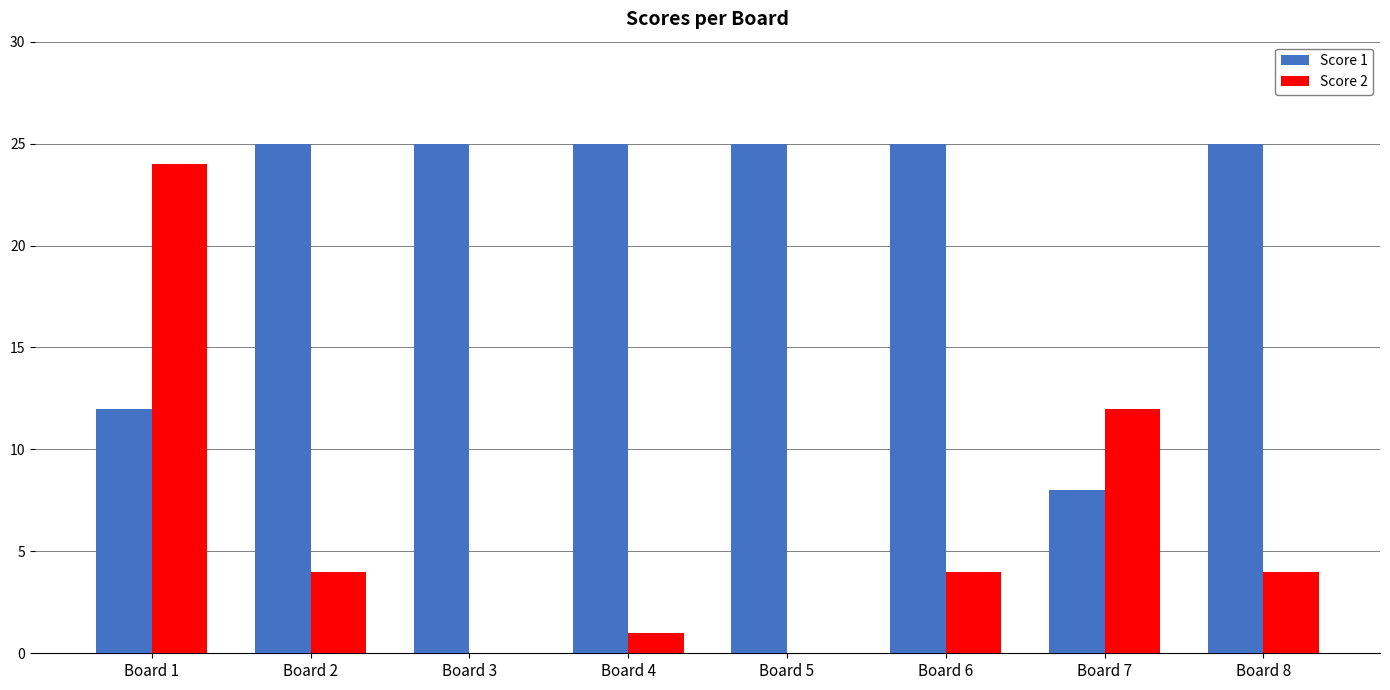

Reading left to right, transcribe all the data shown in this chart.

Score 1: 12	25	25	25	25	25	8	25
Score 2: 24	4	0	1	0	4	12	4